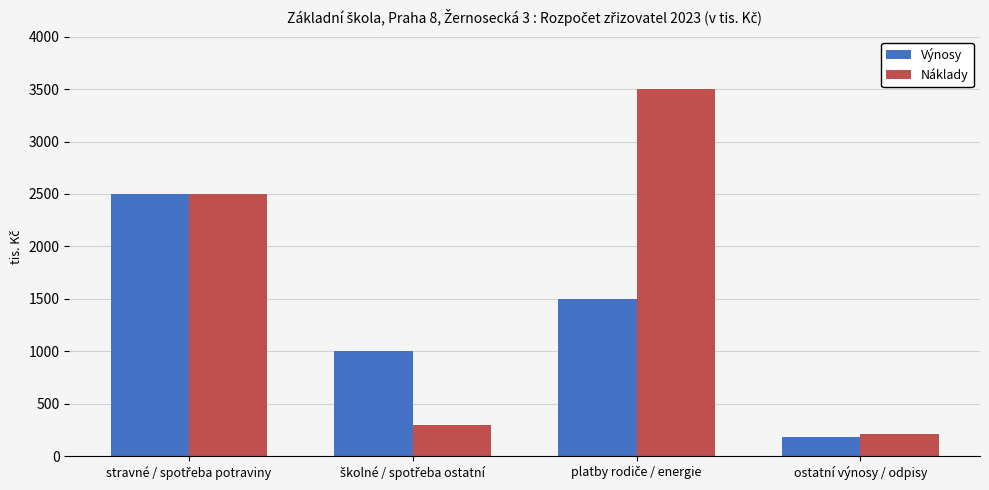

Which series has the largest range (max minus min)?

Náklady